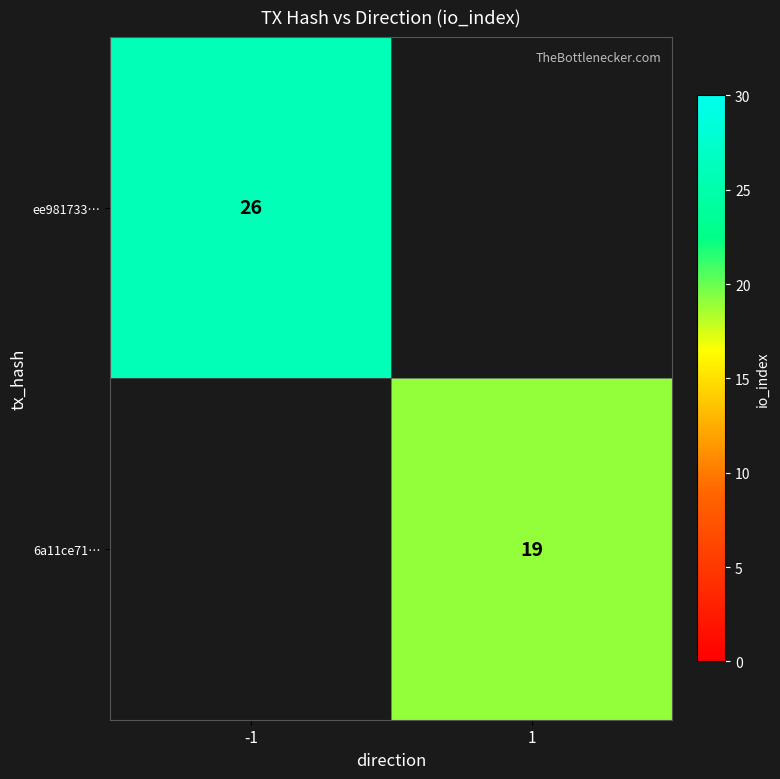

Is it true that ee981733… equals 26 at -1?

True